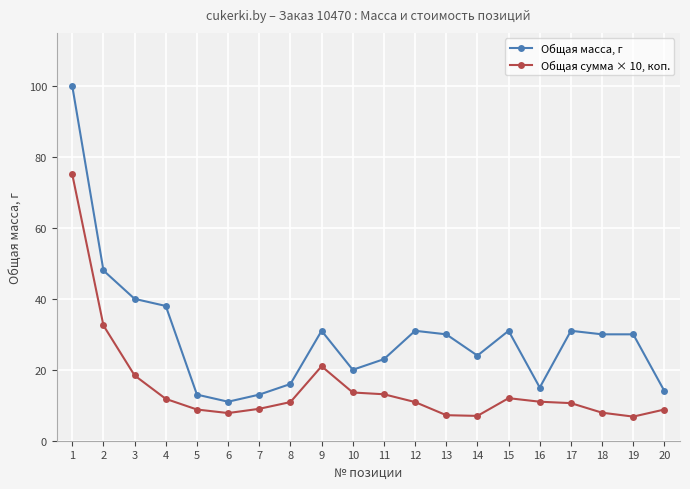

What is the maximum value shown in the chart?

100.0